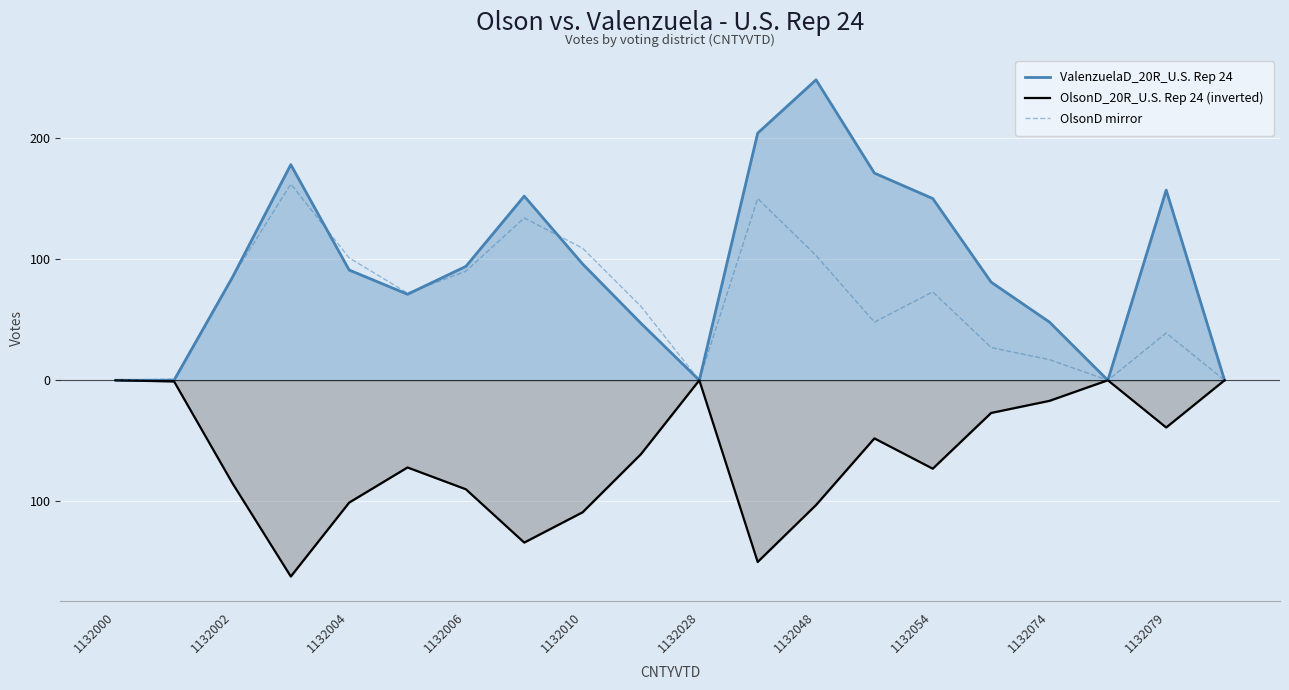

Which series has the widest spread of values?

ValenzuelaD_20R_U.S. Rep 24